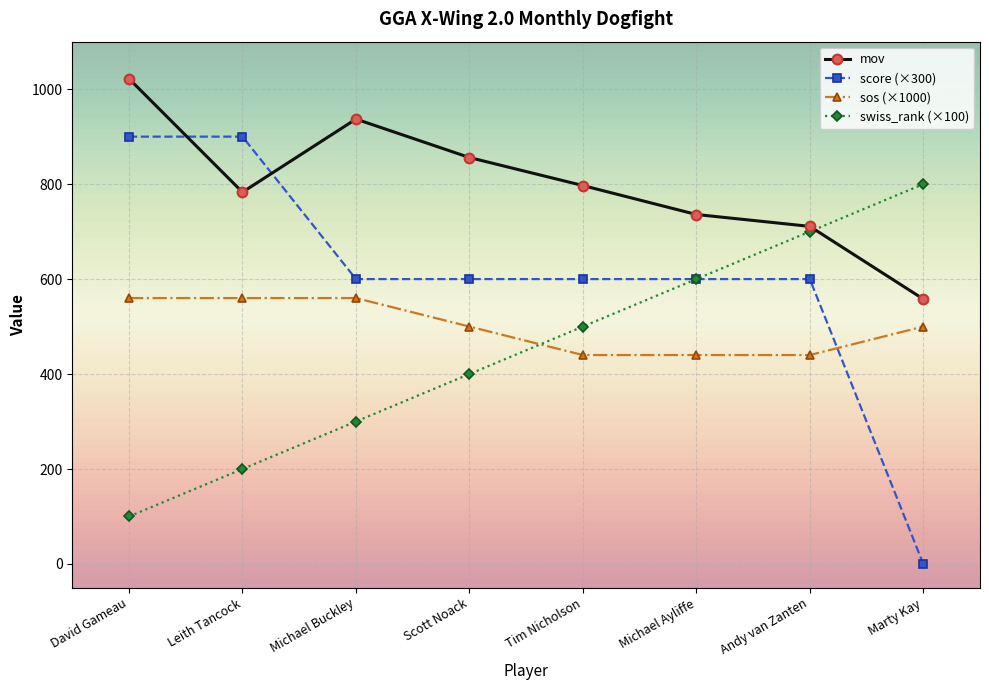

What is the label of the 4th point from the left?

Scott Noack